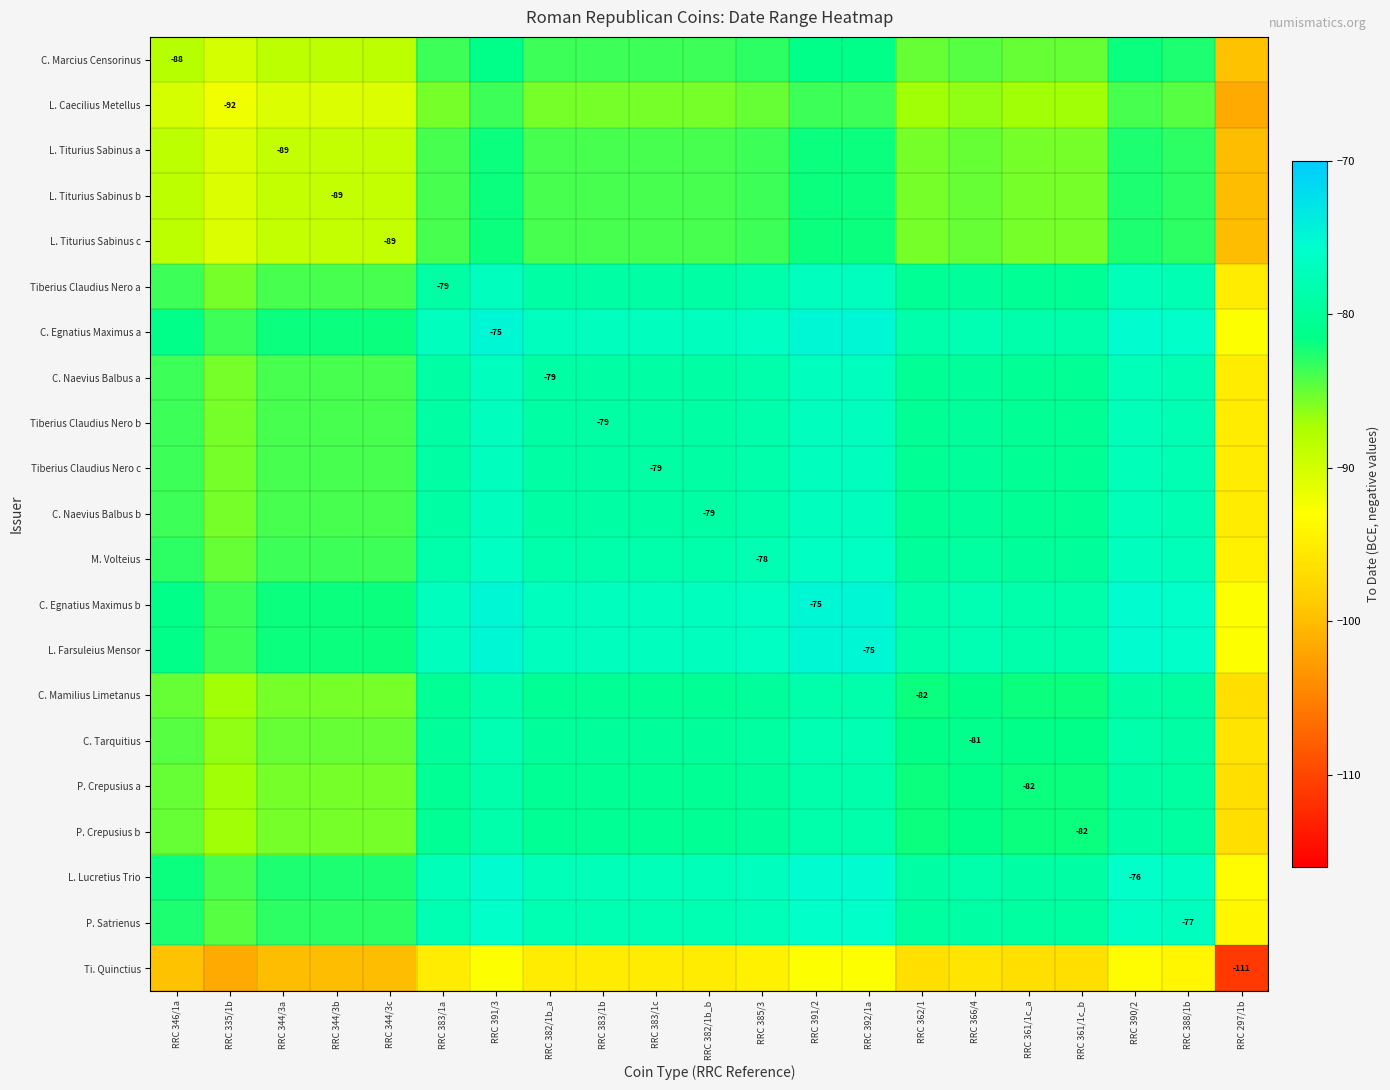

Where is P. Crepusius a nearest to the value -87?

RRC 335/1b